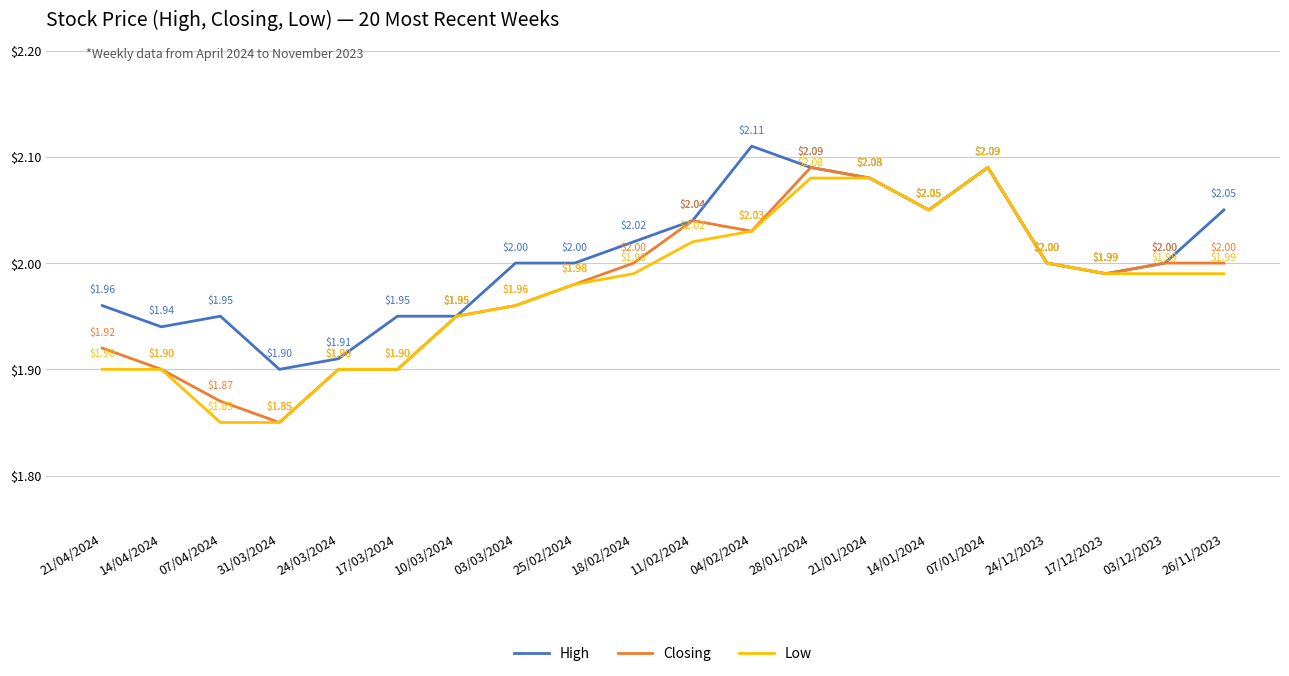

Between 21/04/2024 and 07/01/2024, which series saw the biggest shift?

Low